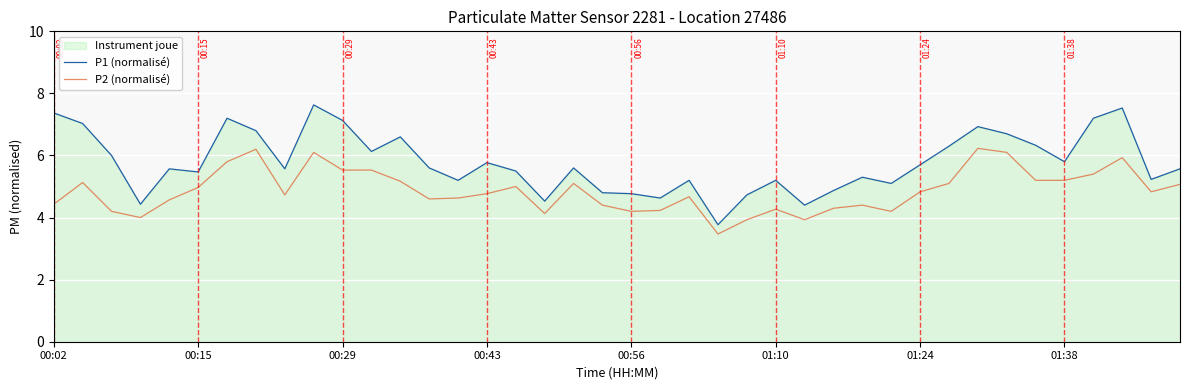

Rank the series by their maximum value, from highest to lowest.

P1 (normalisé), P2 (normalisé)